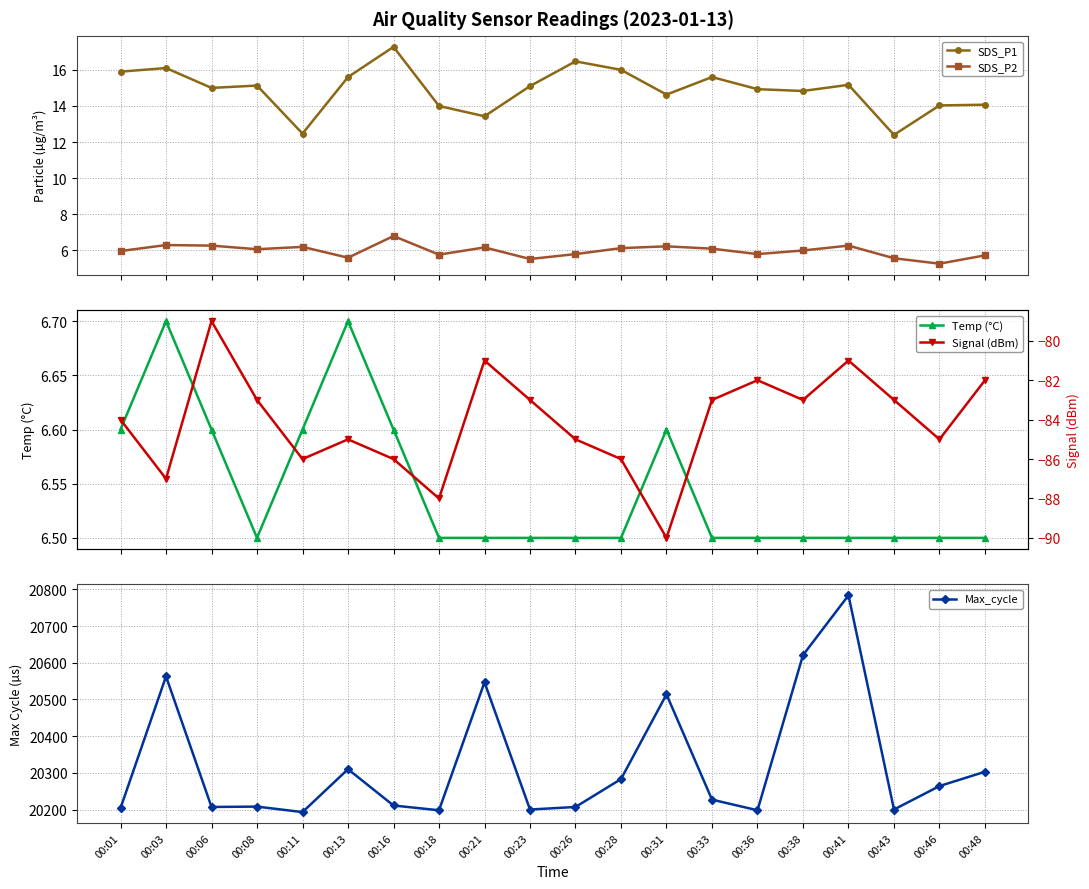

Does the chart display data point markers on the line(s)?

Yes